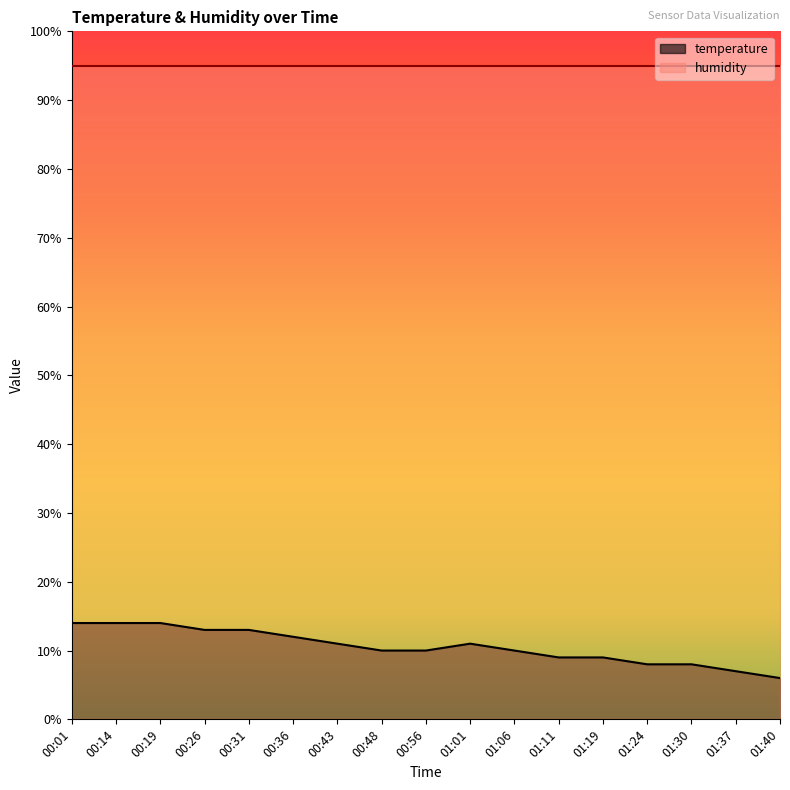

Does the chart display data point markers on the line(s)?

No